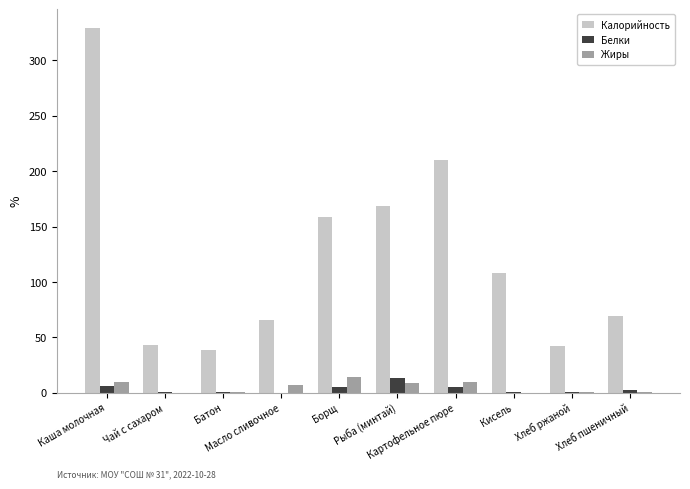

At which category is the sum across all series the highest?

Каша молочная